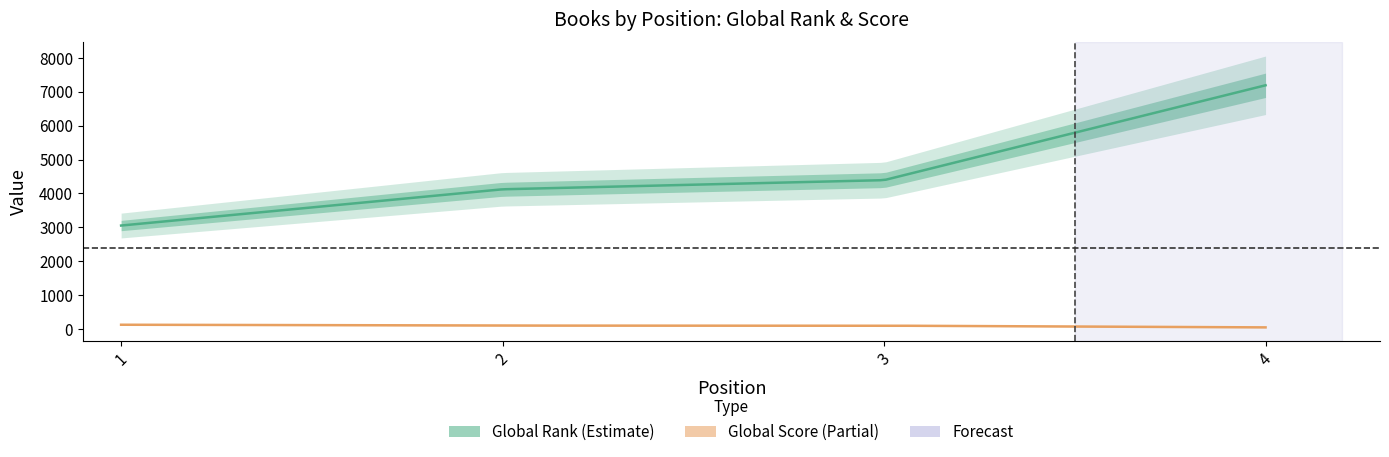

Is it true that Global Rank equals 7191 at 4?

True